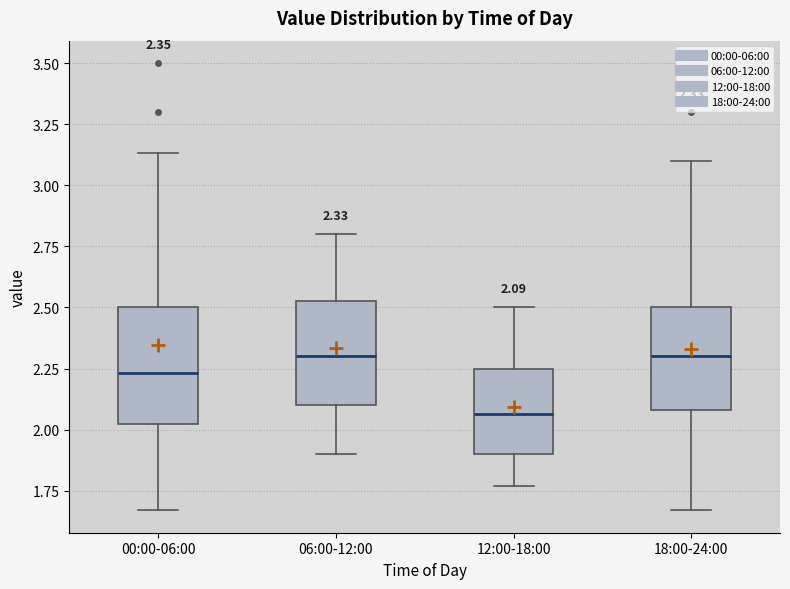

Comparing the boxes themselves (not the whiskers), which one is the tallest?

00:00-06:00